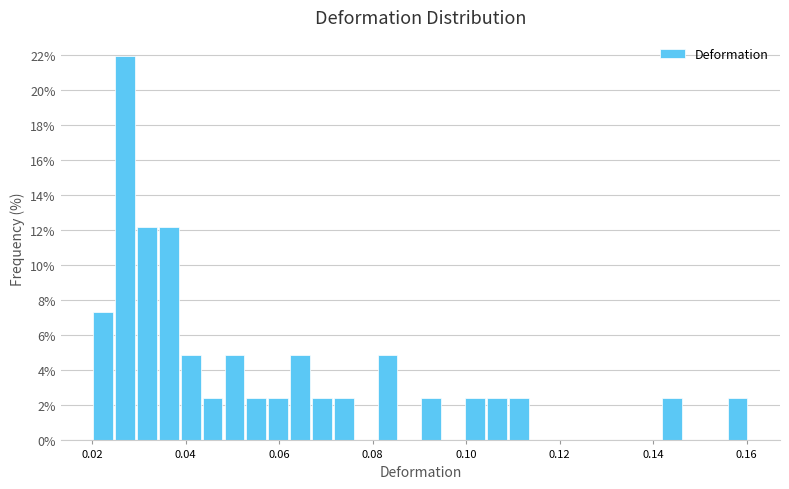

Read against the x-axis, roughly where is the centre of the tallest bar?

0.028